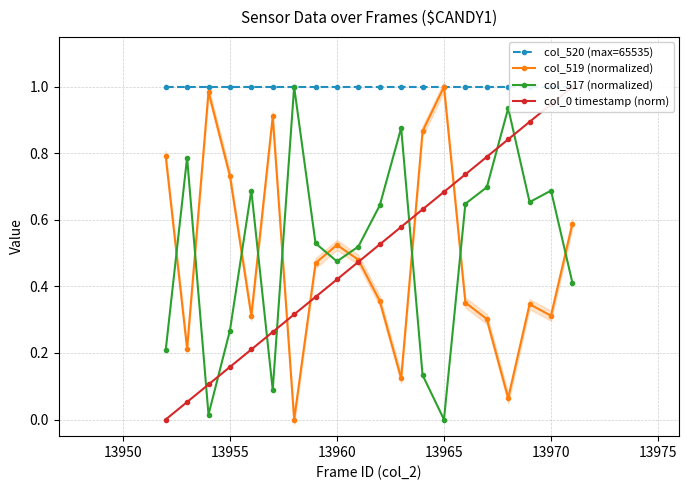

True or false: col_0 timestamp (norm) has more than 1 interior local peaks.

False